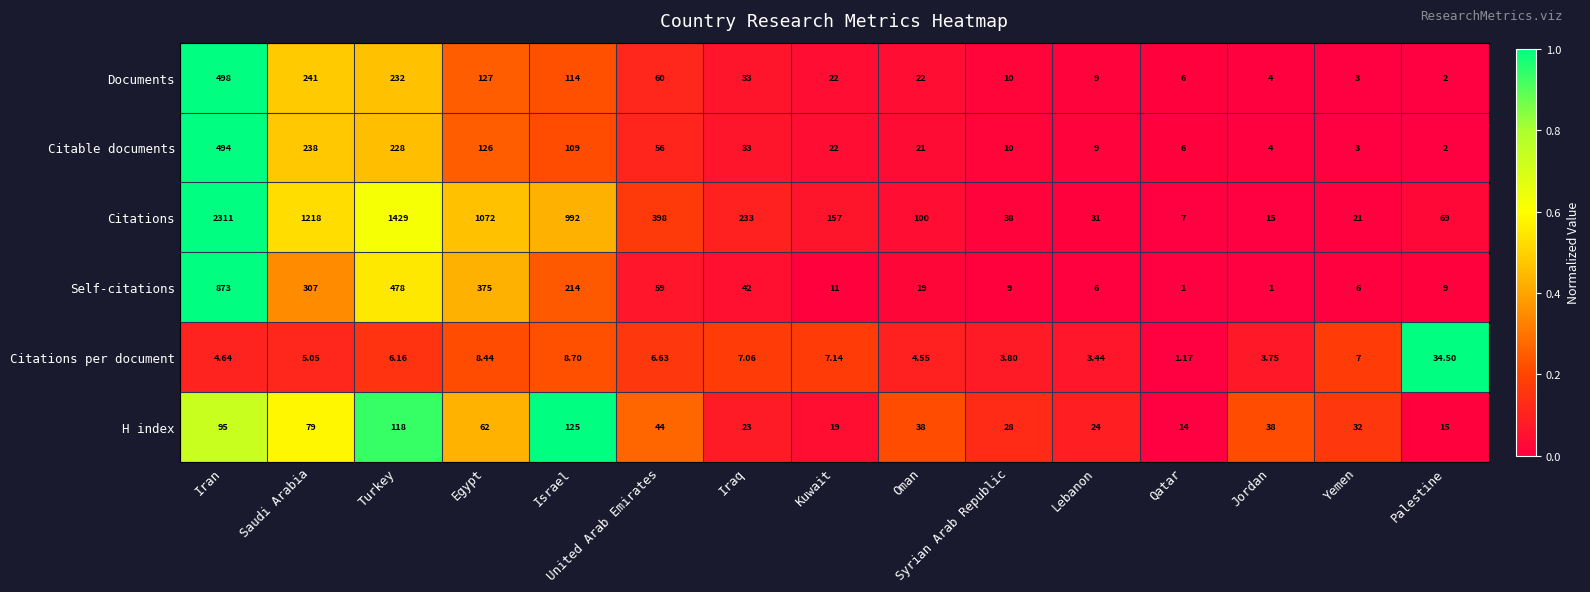

Where is Citable documents nearest to the value 248?

Saudi Arabia